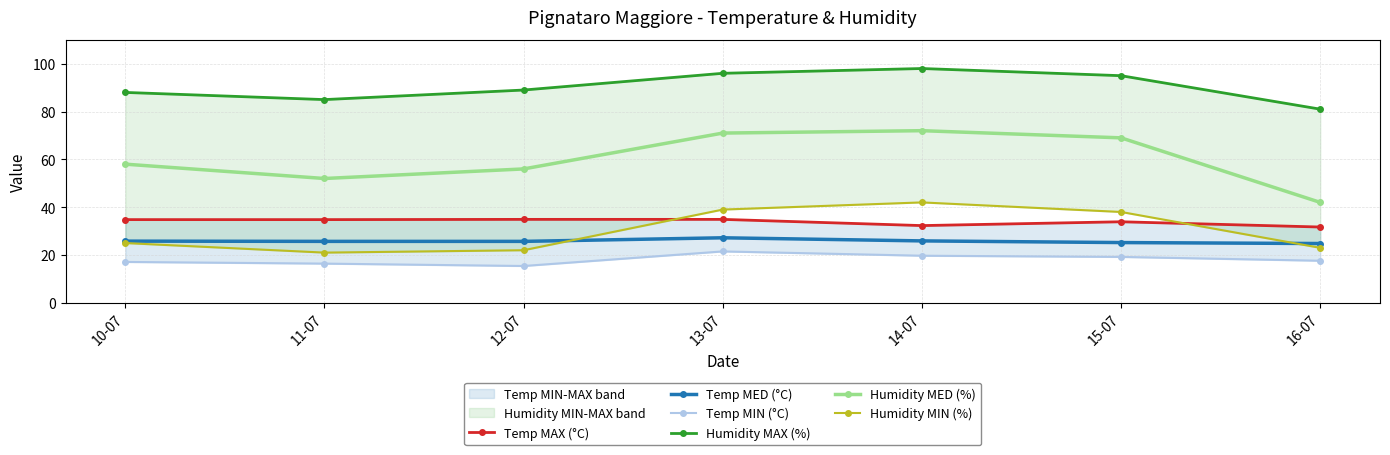

At which label does Temp MIN (°C) first exceed 17?

10-07